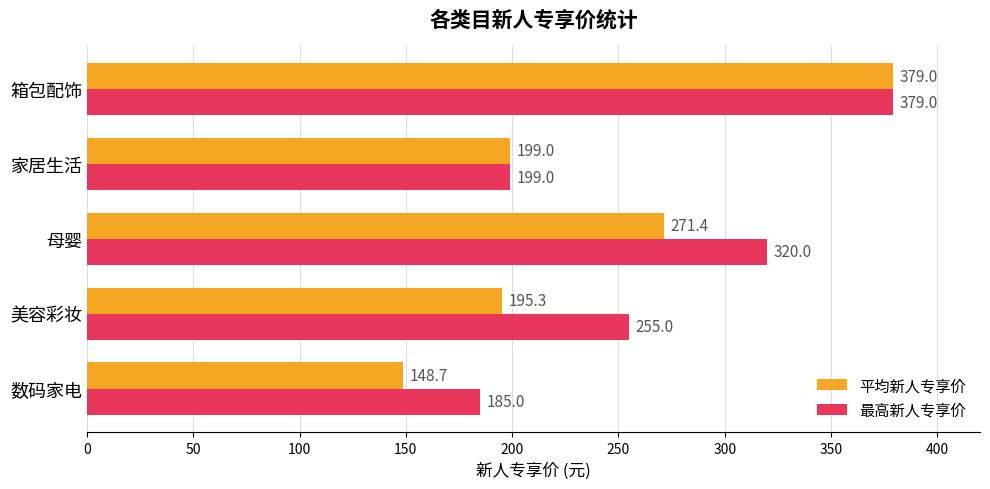

List the series in order of their overall mean, highest first.

最高新人专享价, 平均新人专享价